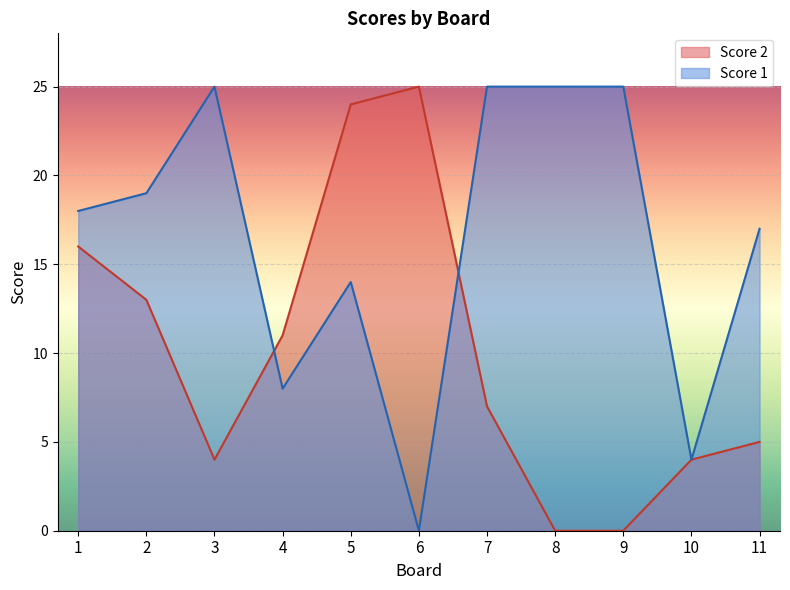

Which category has the lowest value in the Score 2 series?

8